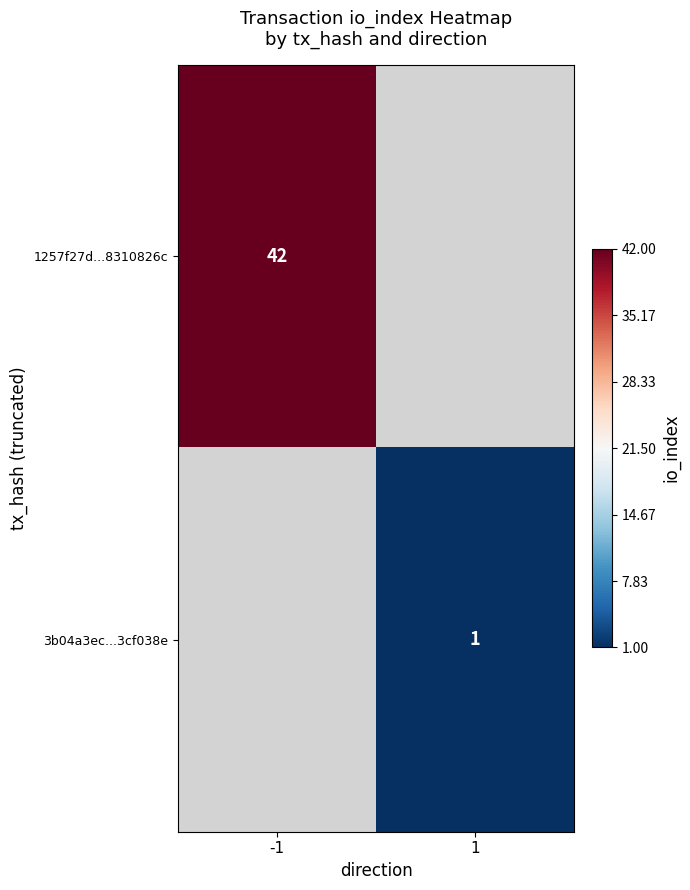

Which series has the largest range (max minus min)?

1257f27d...8310826c